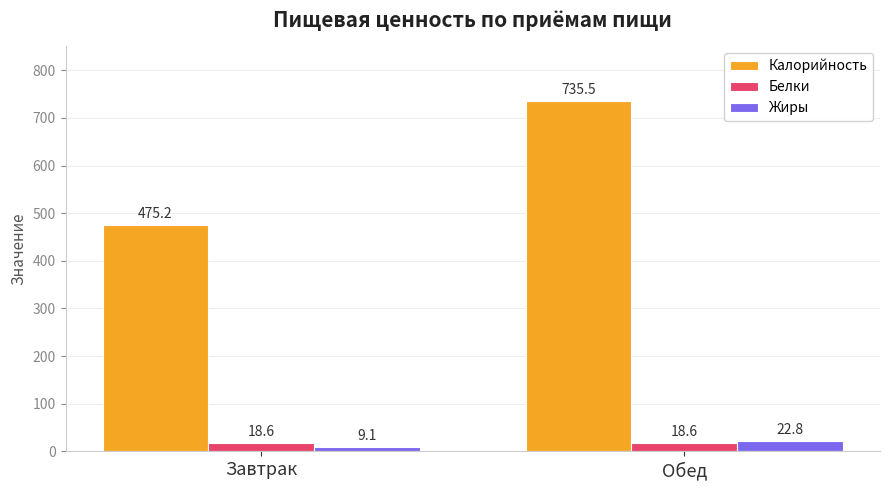

What is the value of the Белки bar at the 2nd from the left?

18.6